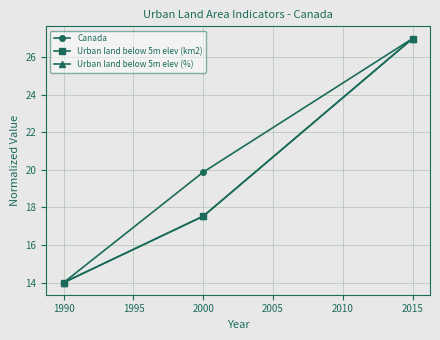

At which label is Canada closest to 20?

2000